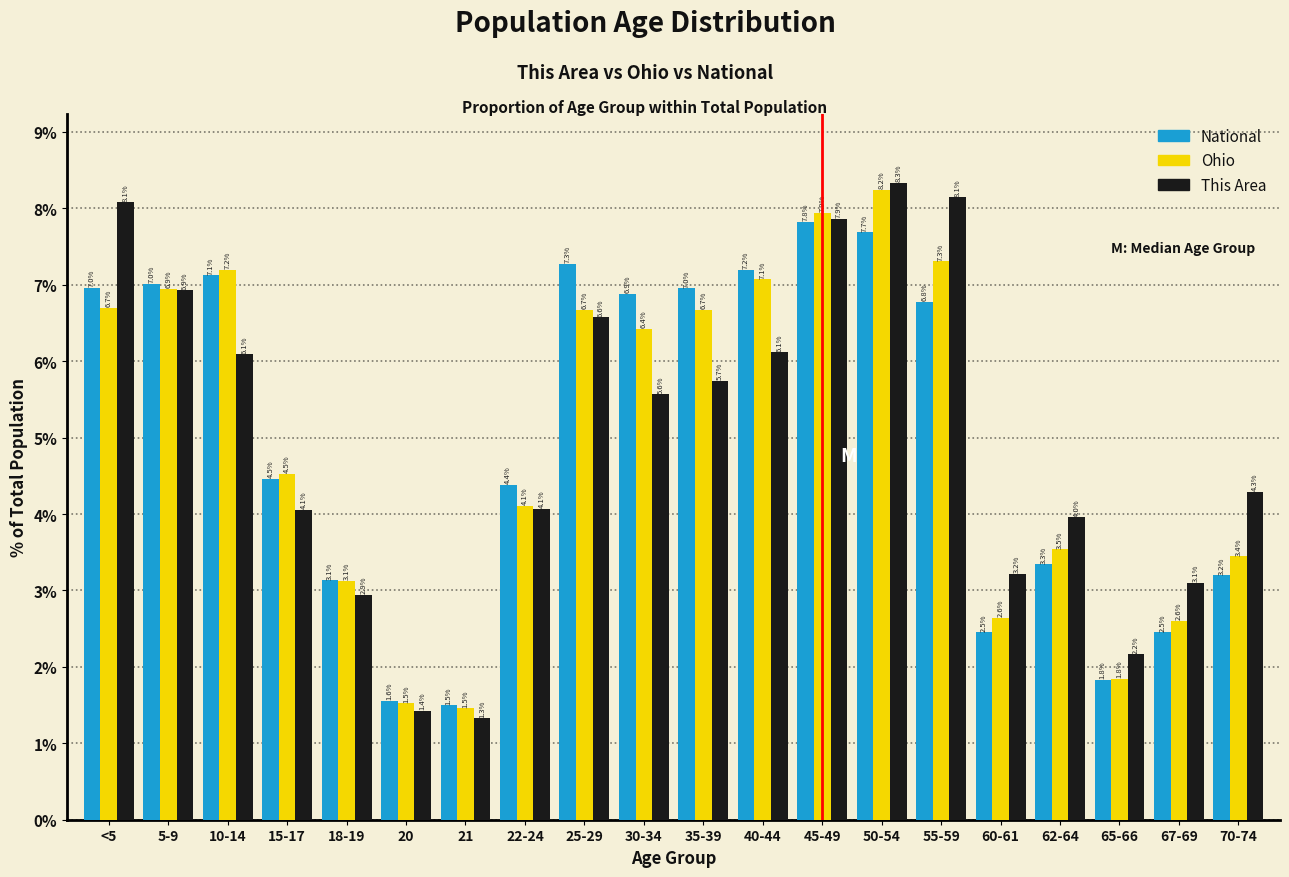

Reading left to right, what are all the values shown in this chart?

National: <5=7.0	5-9=7.0	10-14=7.1	15-17=4.5	18-19=3.1	20=1.6	21=1.5	22-24=4.4	25-29=7.3	30-34=6.9	35-39=7.0	40-44=7.2	45-49=7.8	50-54=7.7	55-59=6.8	60-61=2.5	62-64=3.3	65-66=1.8	67-69=2.5	70-74=3.2
Ohio: <5=6.7	5-9=6.9	10-14=7.2	15-17=4.5	18-19=3.1	20=1.5	21=1.5	22-24=4.1	25-29=6.7	30-34=6.4	35-39=6.7	40-44=7.1	45-49=7.9	50-54=8.2	55-59=7.3	60-61=2.6	62-64=3.5	65-66=1.8	67-69=2.6	70-74=3.4
This Area: <5=8.1	5-9=6.9	10-14=6.1	15-17=4.1	18-19=2.9	20=1.4	21=1.3	22-24=4.1	25-29=6.6	30-34=5.6	35-39=5.7	40-44=6.1	45-49=7.9	50-54=8.3	55-59=8.1	60-61=3.2	62-64=4.0	65-66=2.2	67-69=3.1	70-74=4.3